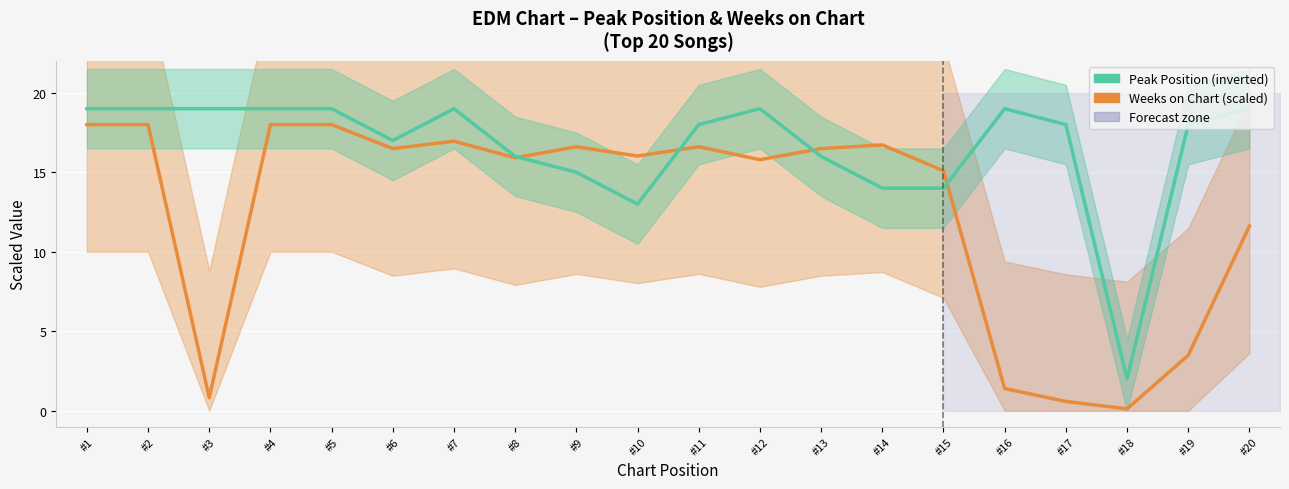

True or false: Peak Position (inverted) has a value of 19.0 at #12.

True